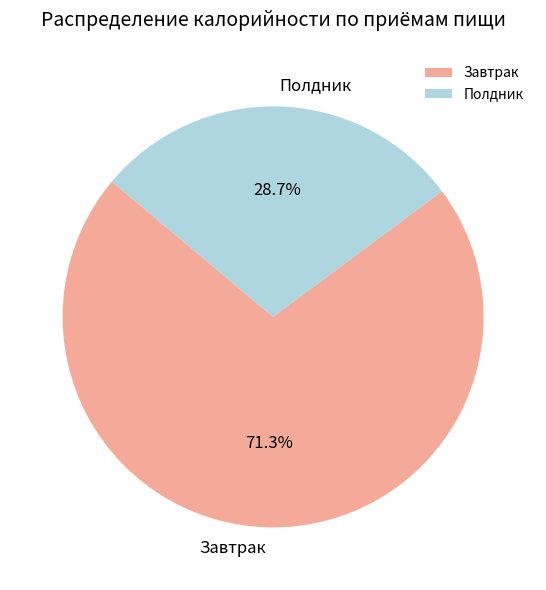

To the nearest percent, what is the average slice percentage?

50%